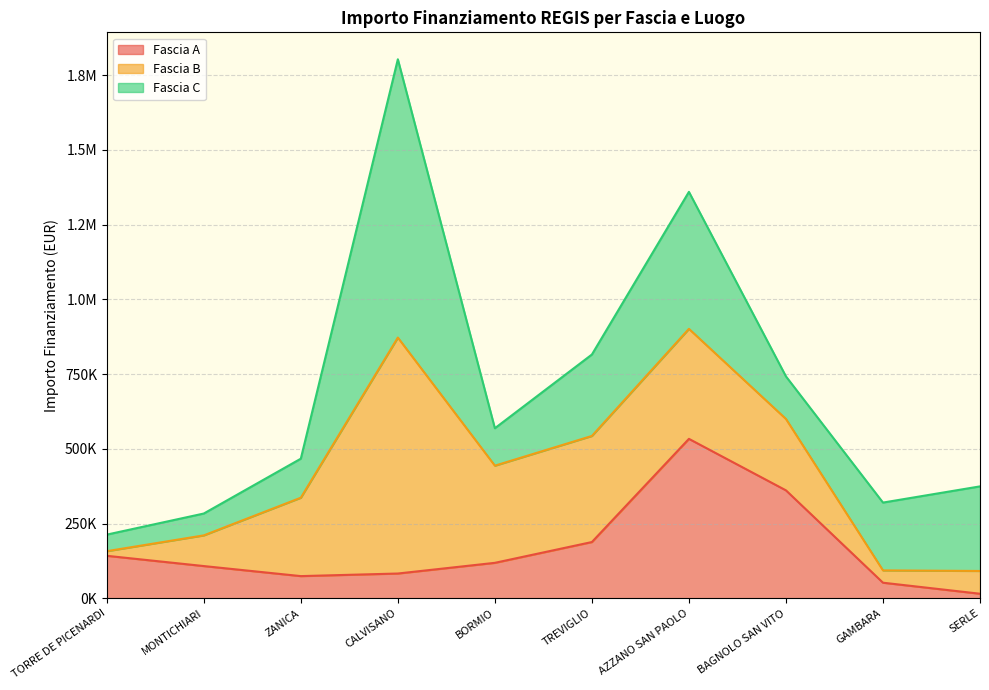

At BAGNOLO SAN VITO, list the series in order from smallest to largest.

Fascia C, Fascia B, Fascia A